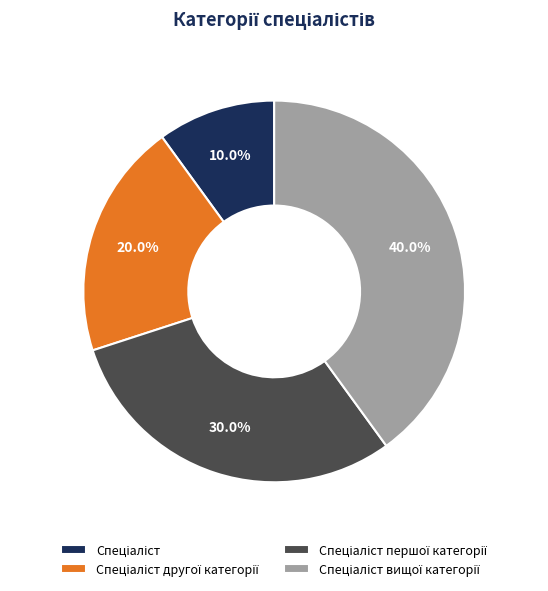

Is there any slice that represents more than half of the pie?

No